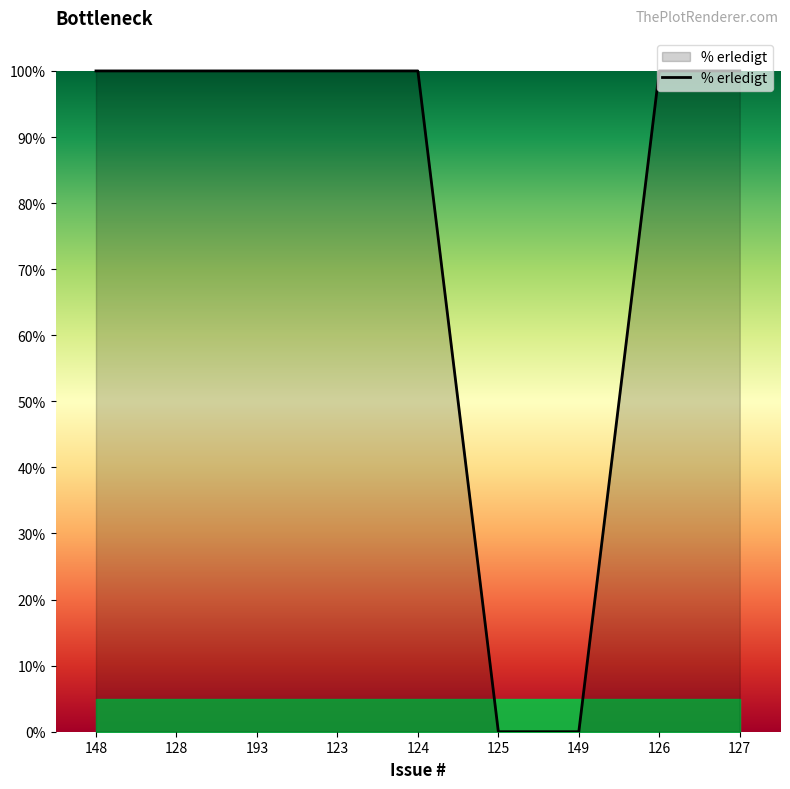

True or false: the data shows 100 at 124.

True